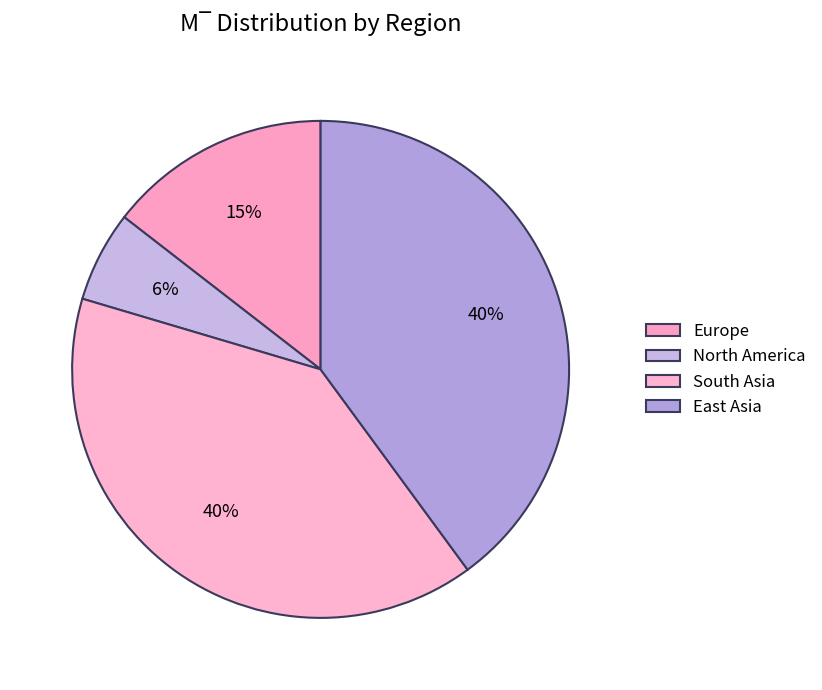

To the nearest percent, what is the difference between the largest and smallest slice percentages?

34%